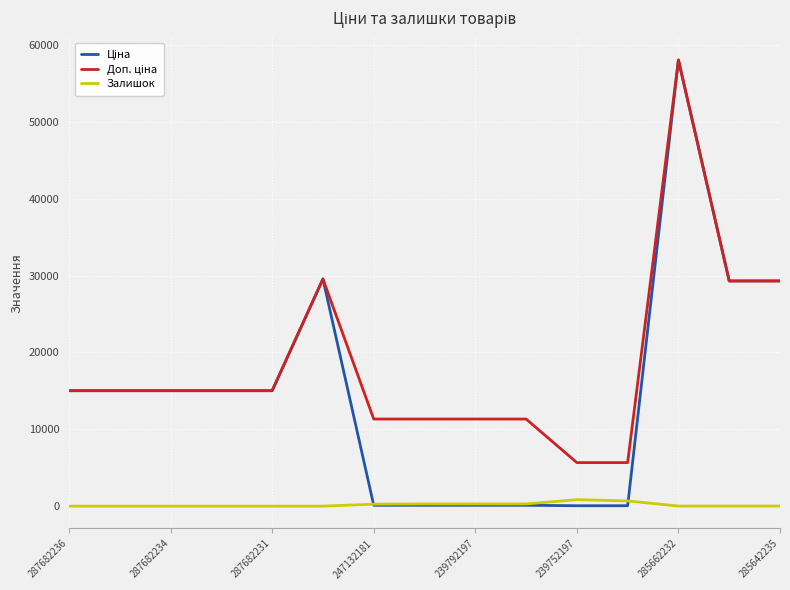

What is the greatest value displayed?

58037.0